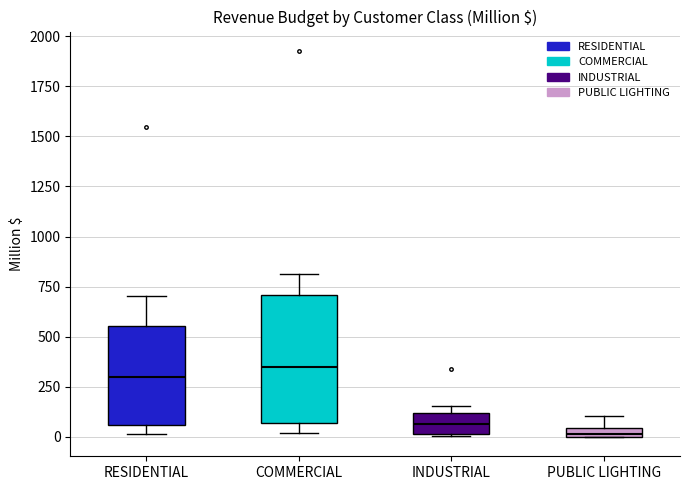

Which box's median line is the lowest?

PUBLIC LIGHTING